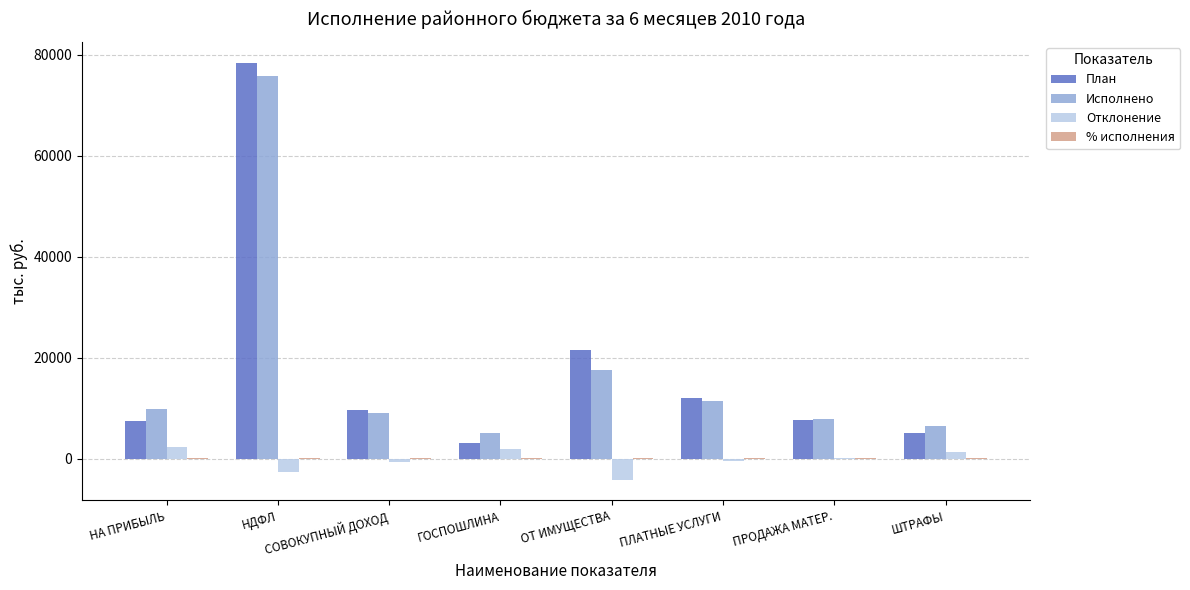

At which category is the sum across all series the highest?

НДФЛ